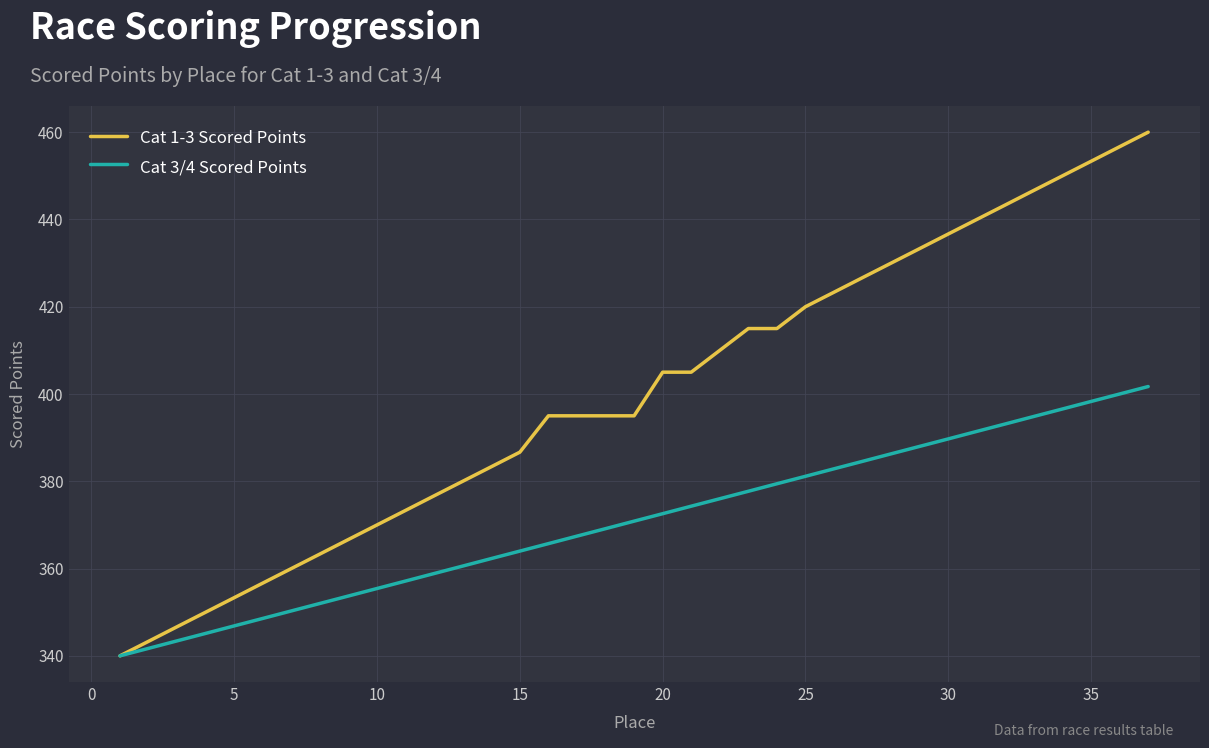

What is the maximum value shown in the chart?

460.0